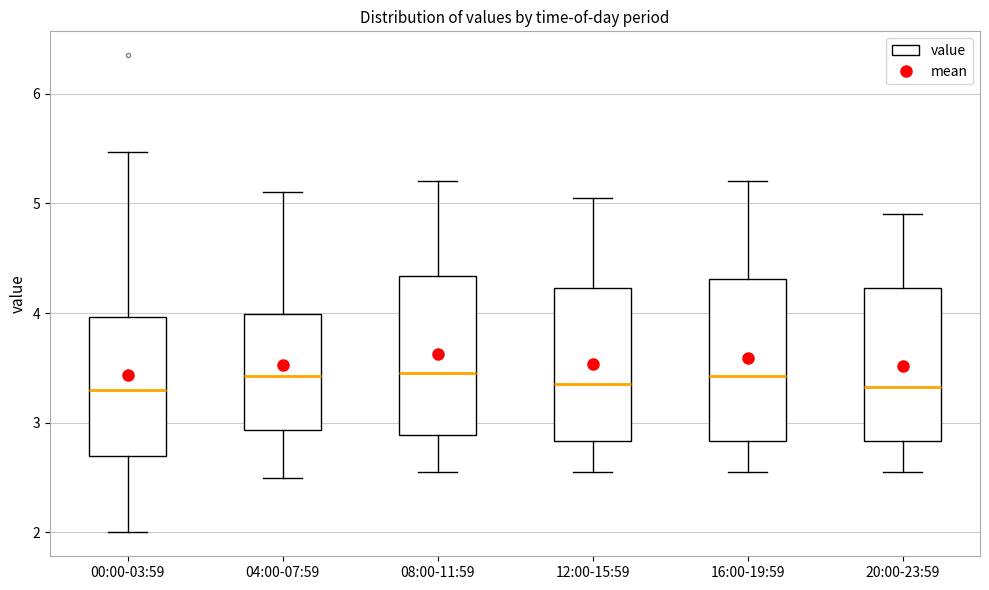

Reading left to right, transcribe this box plot: for each box, give where its median line is, the range the box spans, and where its two whiskers end, as read against the y-axis. The values are not printed on the chart, so give them approximately, as read against the axis.

00:00-03:59: median 3.3, box 2.7 to 4.0, whiskers 2.0 to 5.5
04:00-07:59: median 3.4, box 2.9 to 4.0, whiskers 2.5 to 5.1
08:00-11:59: median 3.5, box 2.9 to 4.3, whiskers 2.6 to 5.2
12:00-15:59: median 3.4, box 2.8 to 4.2, whiskers 2.6 to 5.1
16:00-19:59: median 3.4, box 2.8 to 4.3, whiskers 2.6 to 5.2
20:00-23:59: median 3.3, box 2.8 to 4.2, whiskers 2.6 to 4.9